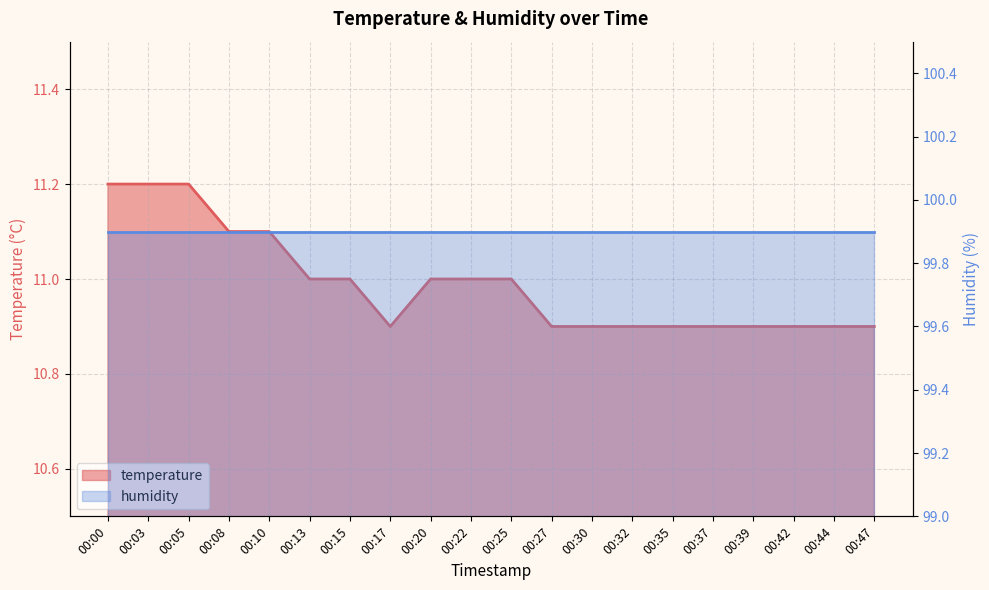

What is the sum of the values at 00:35 and 00:44?

21.8